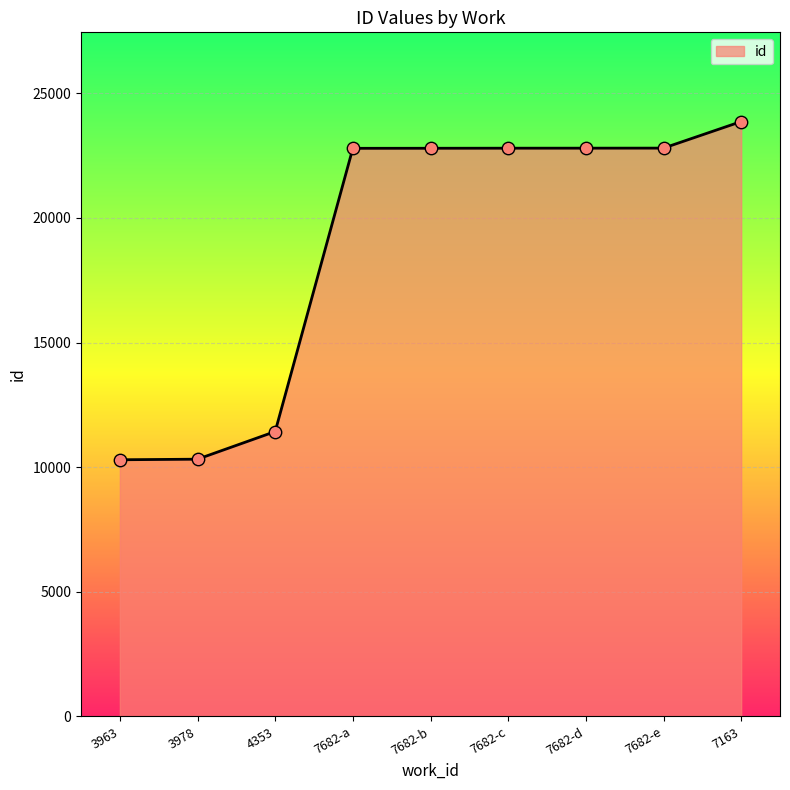

Approximately how many times larger is the value at 3963 compared to 7163?

0.4